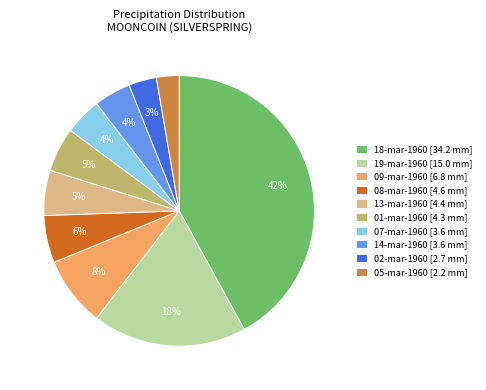

How many slices are in this pie chart?

10